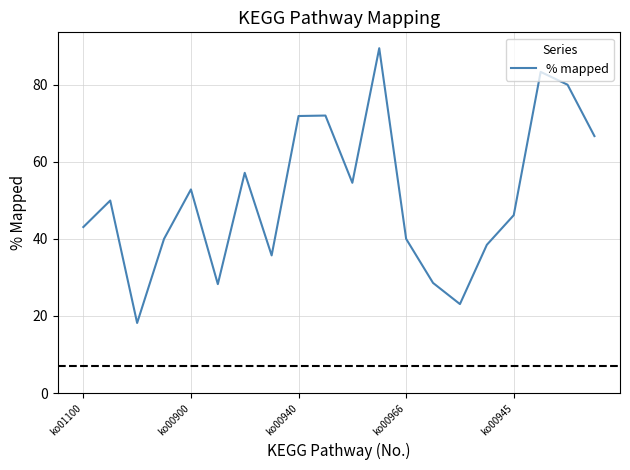

What is the minimum value shown in the chart?

18.2